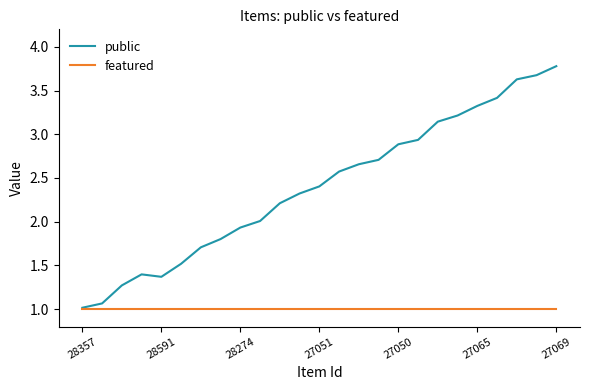

List the series in order of their peak value, lowest first.

featured, public